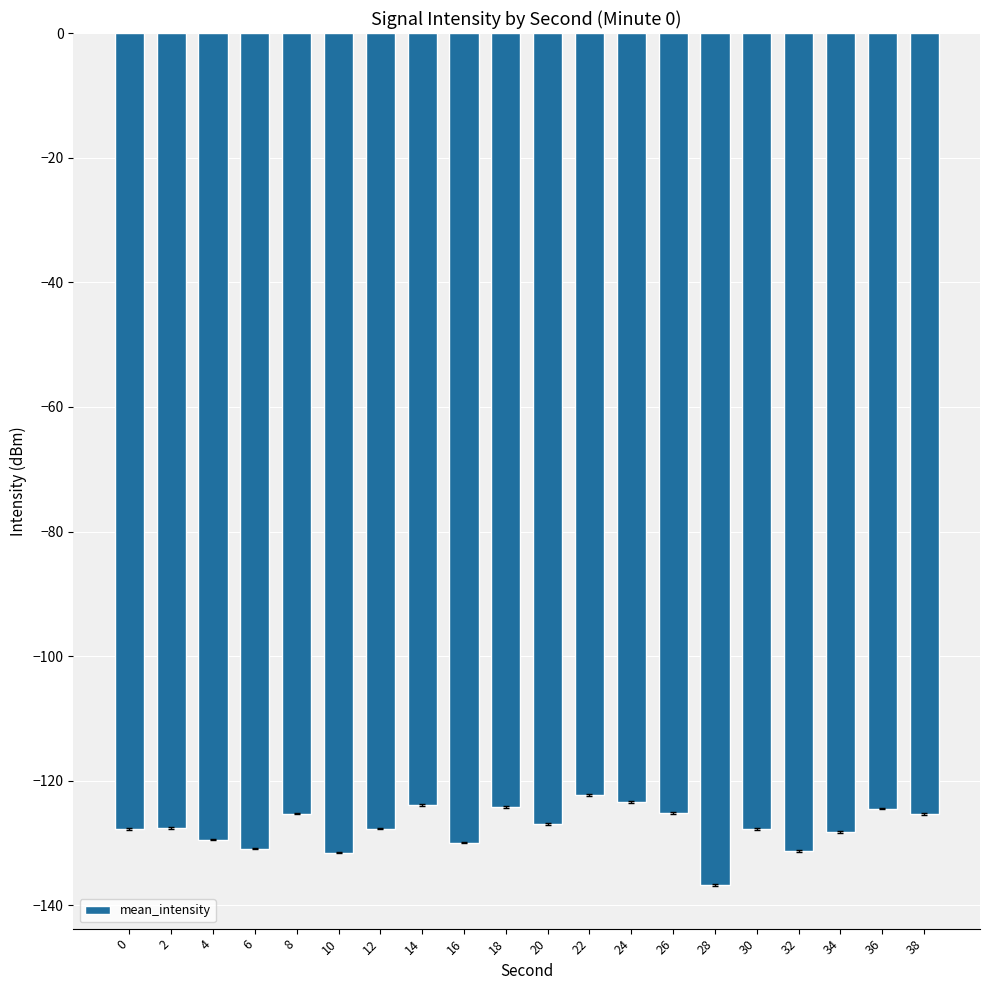

What is the value of the 5th bar from the left?

-125.3